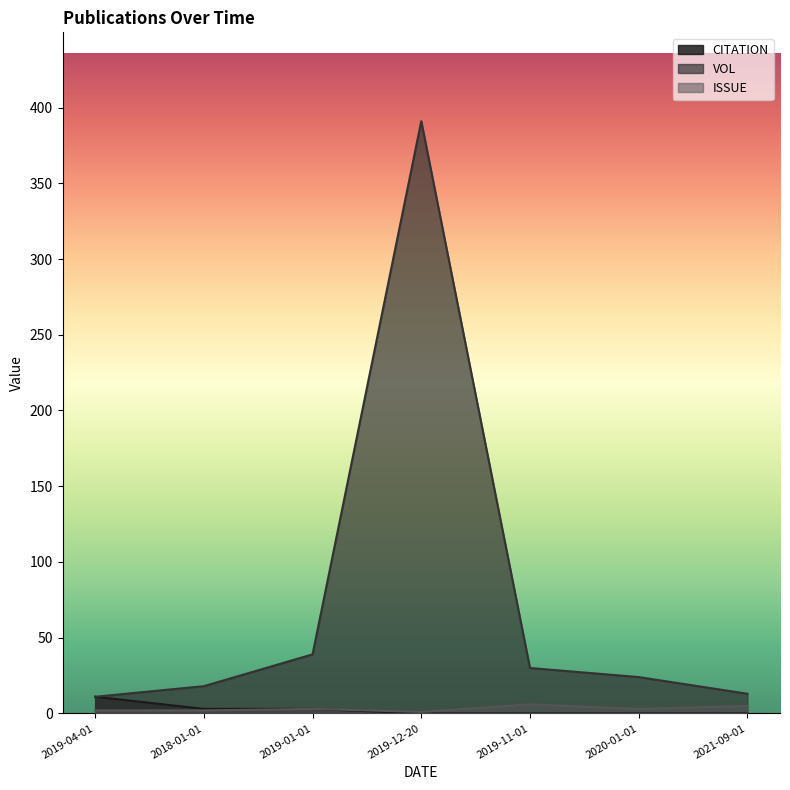

How many CITATION values are between 0 and 3?

6